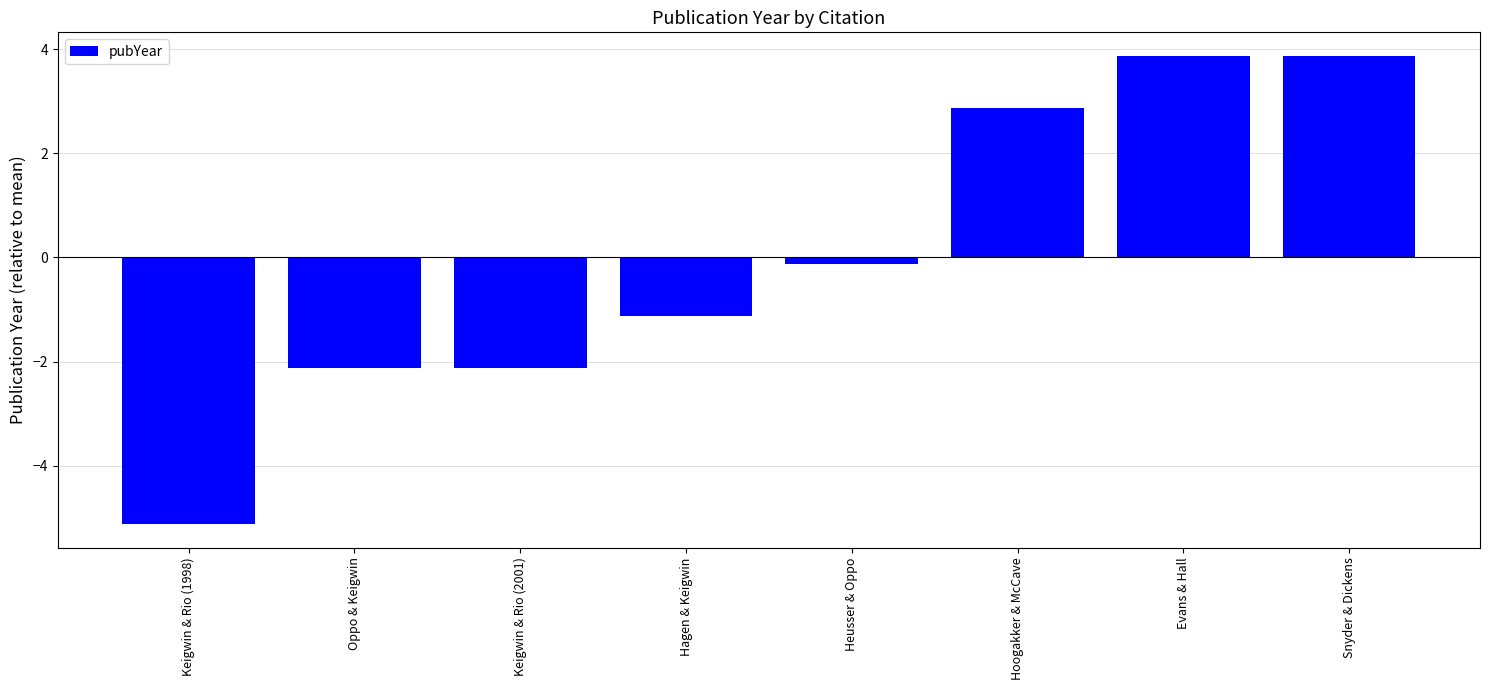

What is the greatest value displayed?

3.9